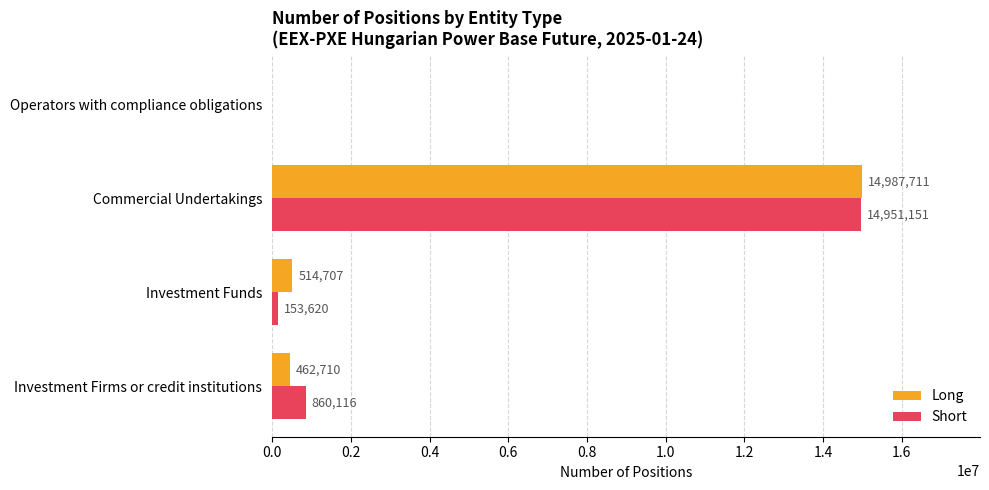

The value of Short at Investment Funds is 153620. True or false?

True